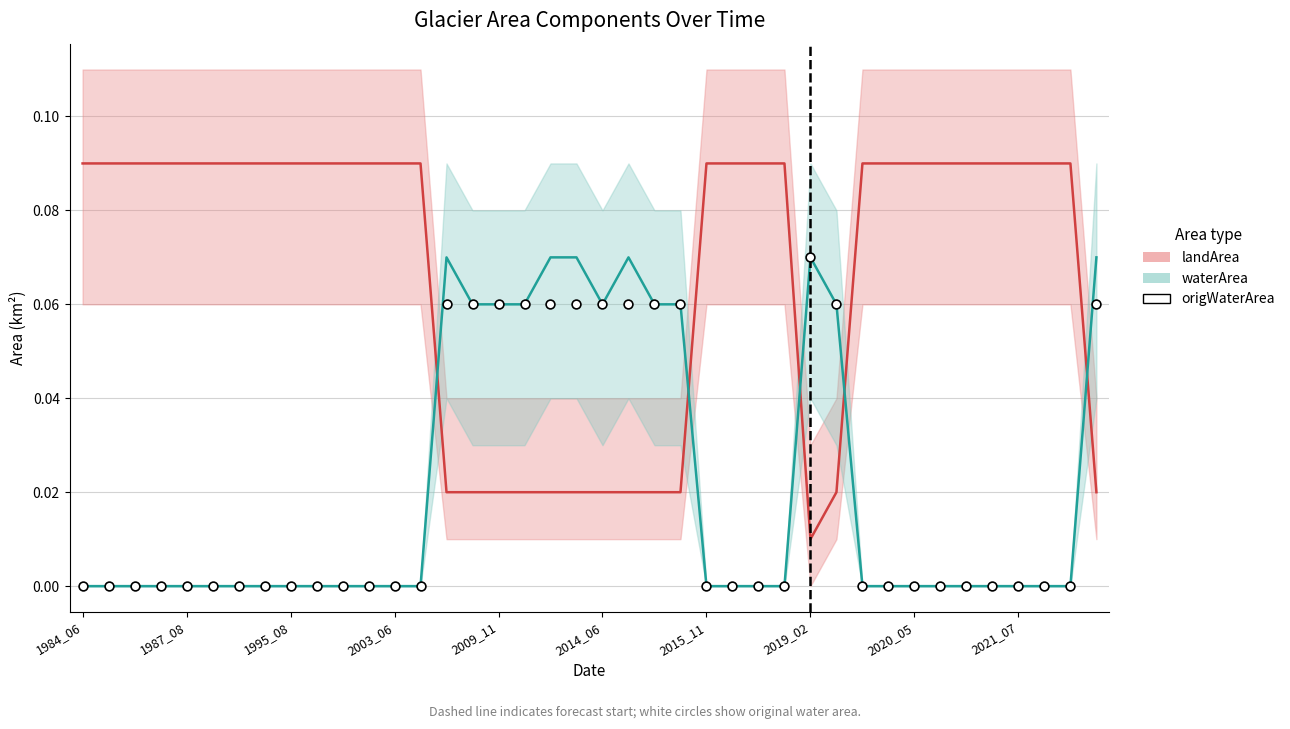

Which series has the widest spread of Y values?

landArea